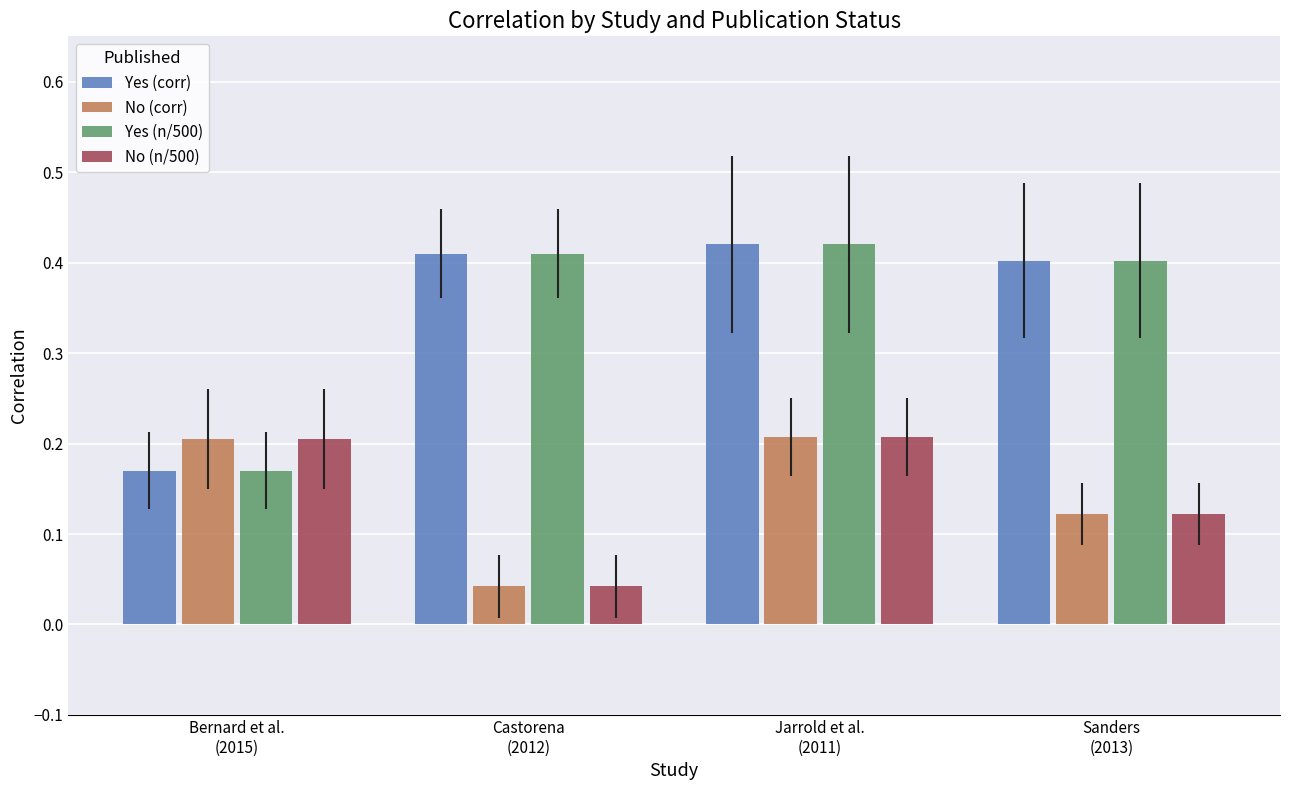

What is the sum of all No (corr) values?

0.6